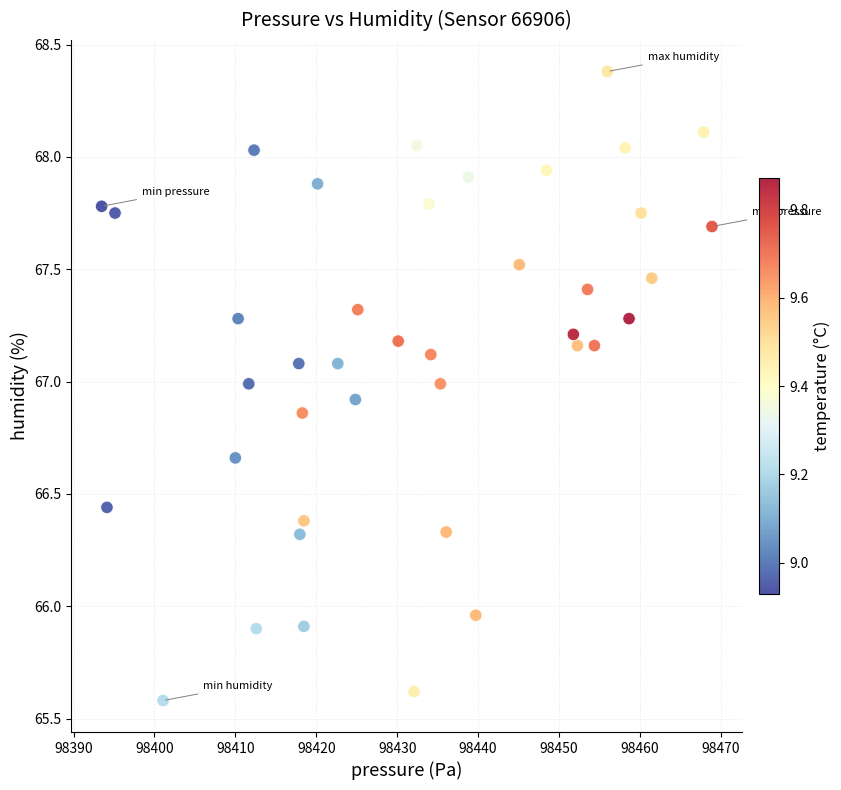

What is the range of Y values (max minus min)?

2.8